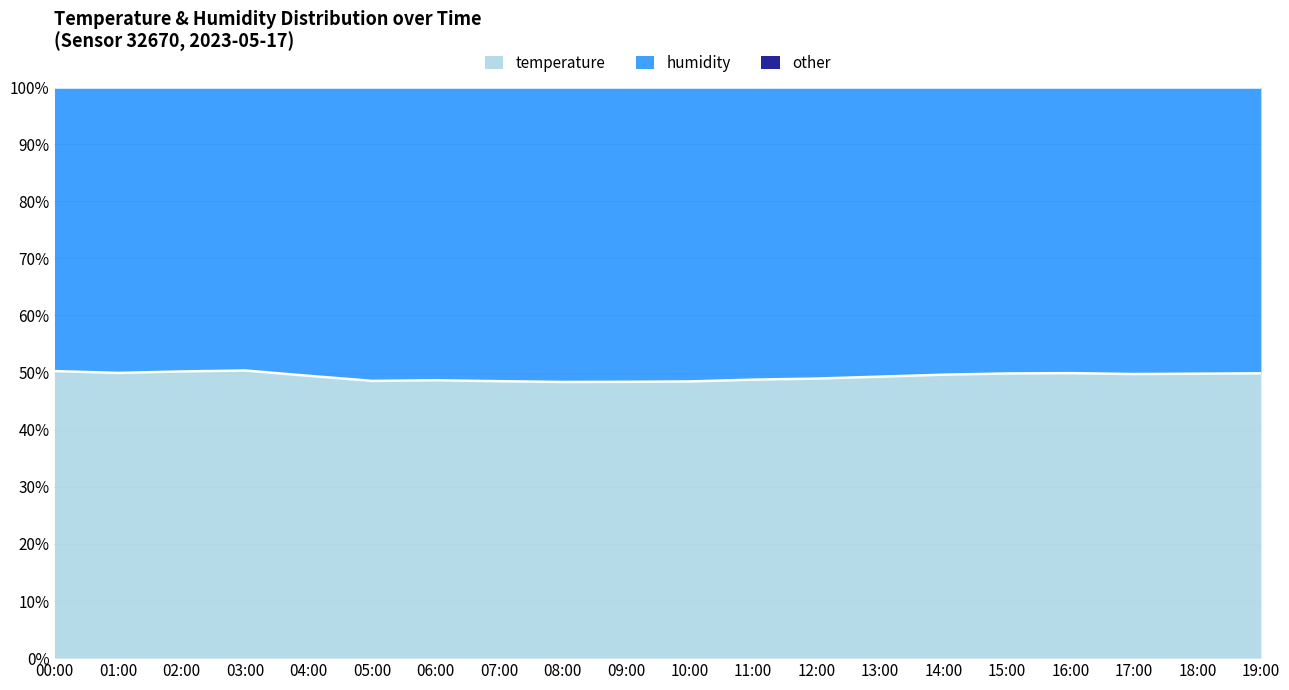

Rank the series by their maximum value, from highest to lowest.

humidity, temperature